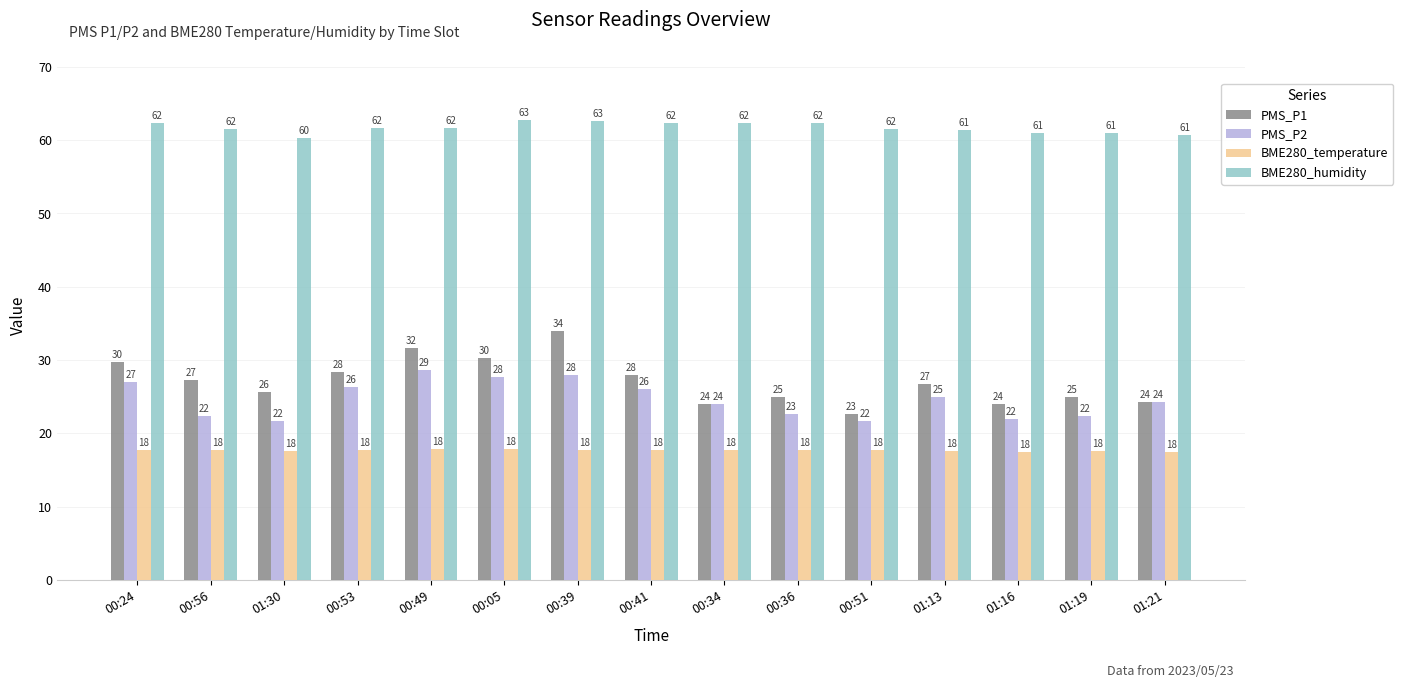

At how many categories does at least one series exceed 60?

15